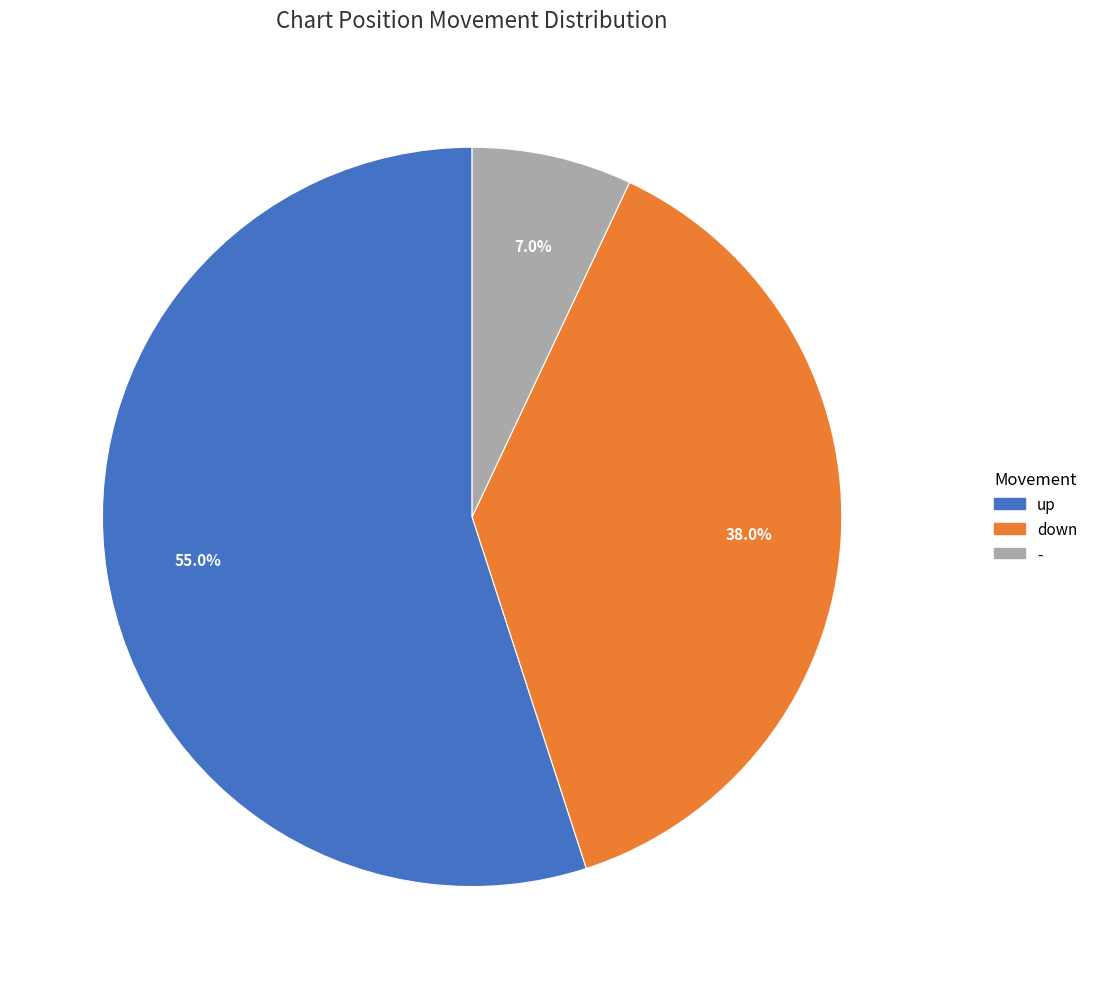

What is the largest slice in the pie chart?

up